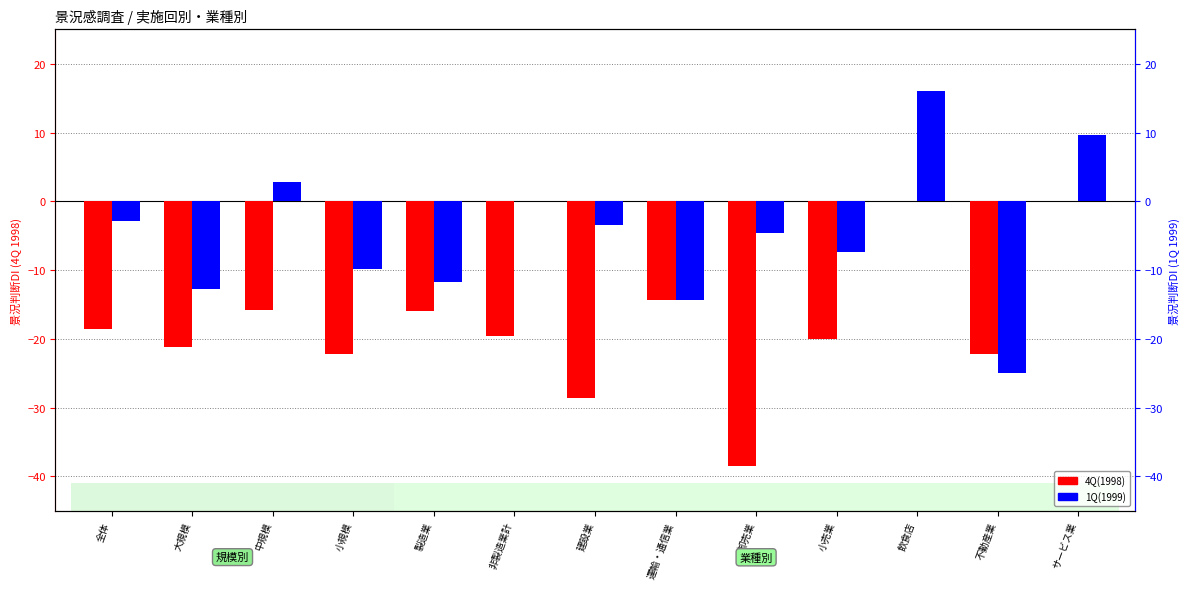

Rank the series at 小規模 from lowest to highest value.

4Q(1998), 1Q(1999)